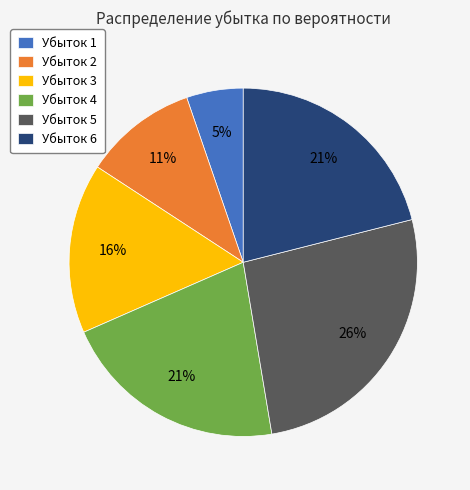

To the nearest percent, what is the difference between the largest and smallest slice percentages?

21%